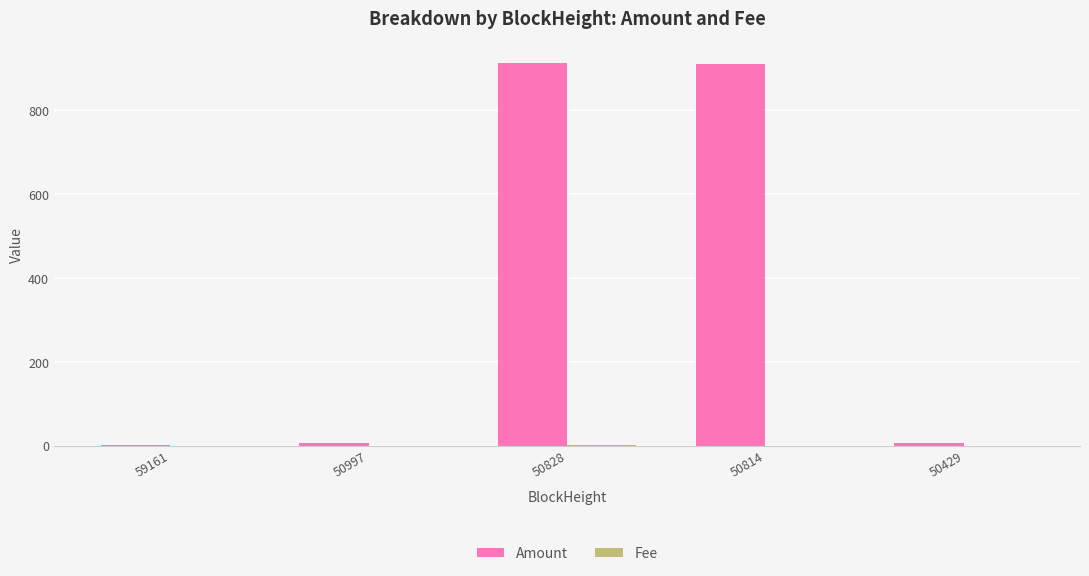

What is the greatest value displayed?

913.4